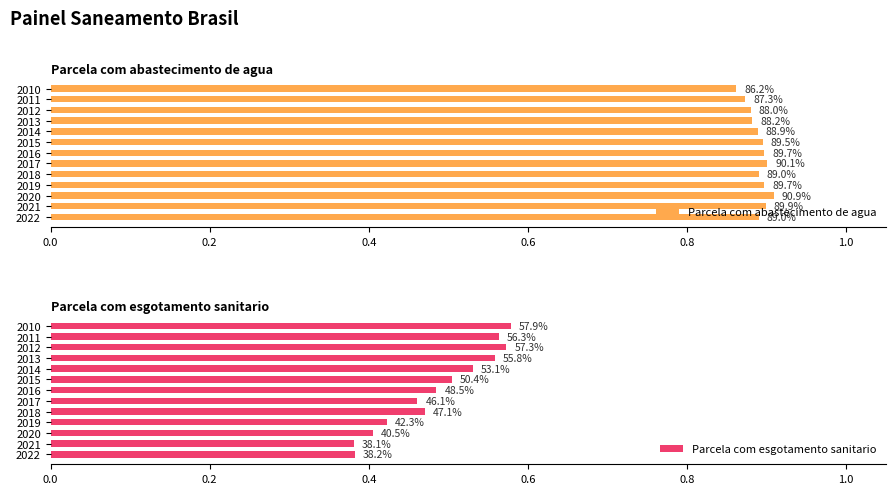

Between 2012 and 2020, which is larger?

2020